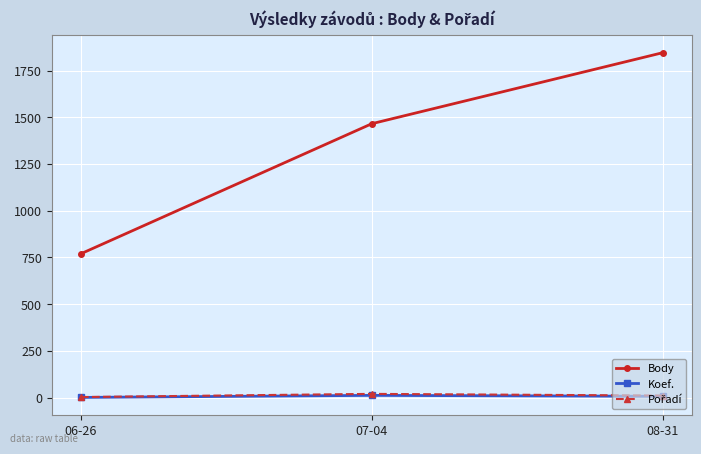

Rank the categories by Body value from lowest to highest.

06-26, 07-04, 08-31